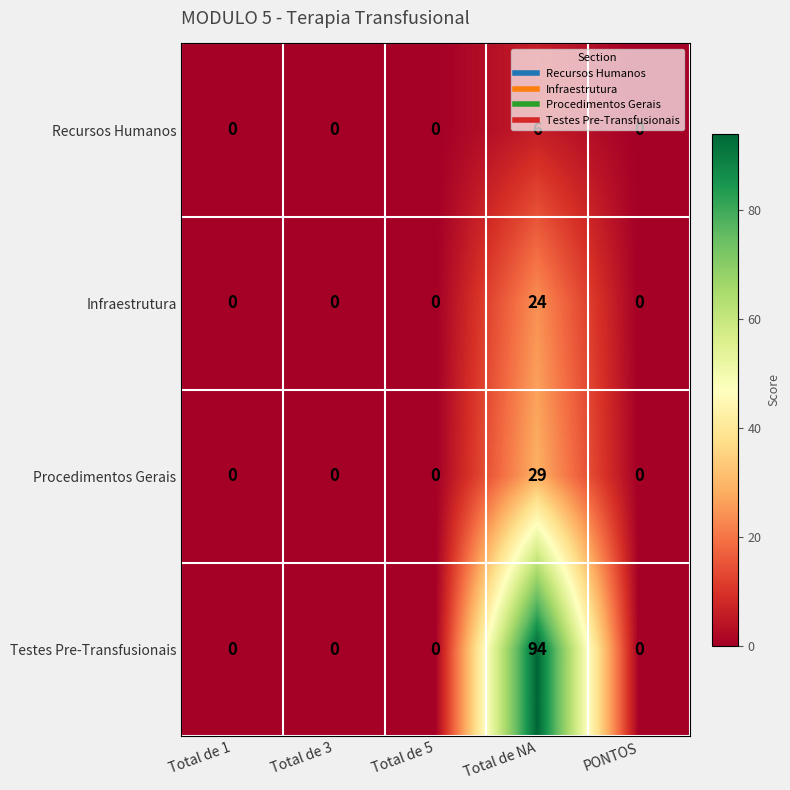

What is the sum of all Recursos Humanos values?

6